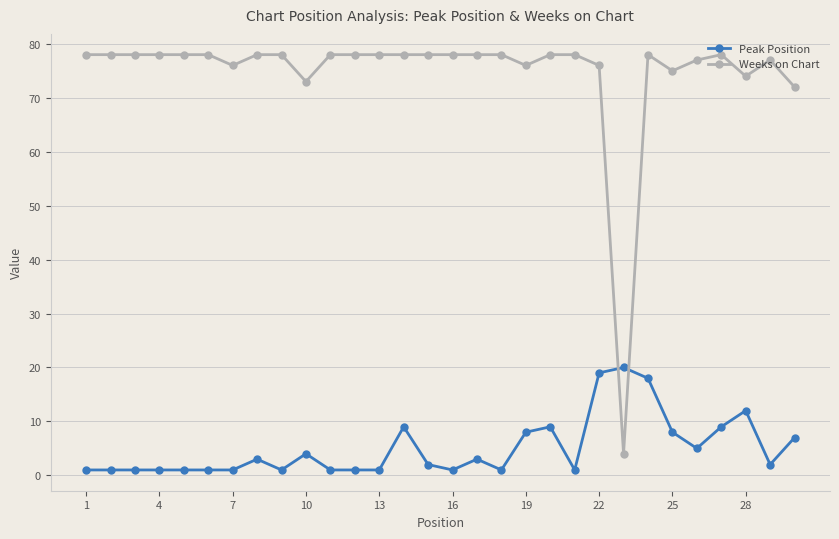

How many intersections are there between Peak Position and Weeks on Chart?

2